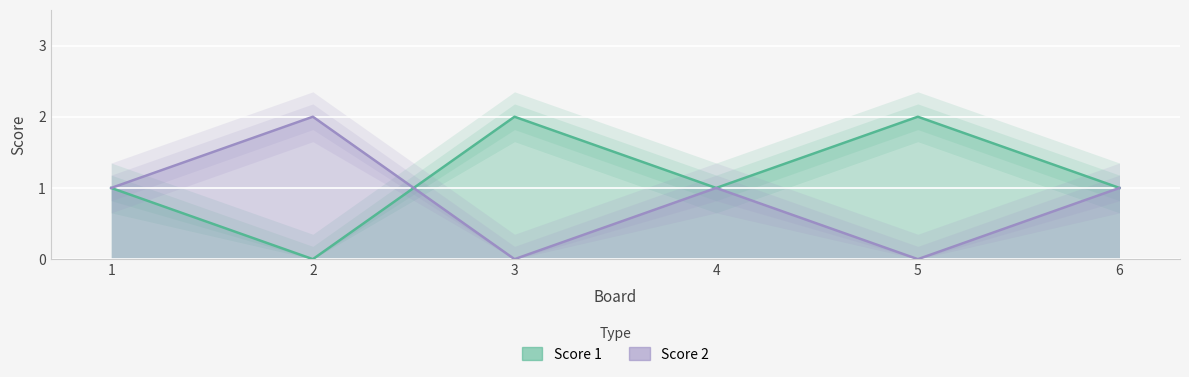

Which category has the lowest value across all series?

2